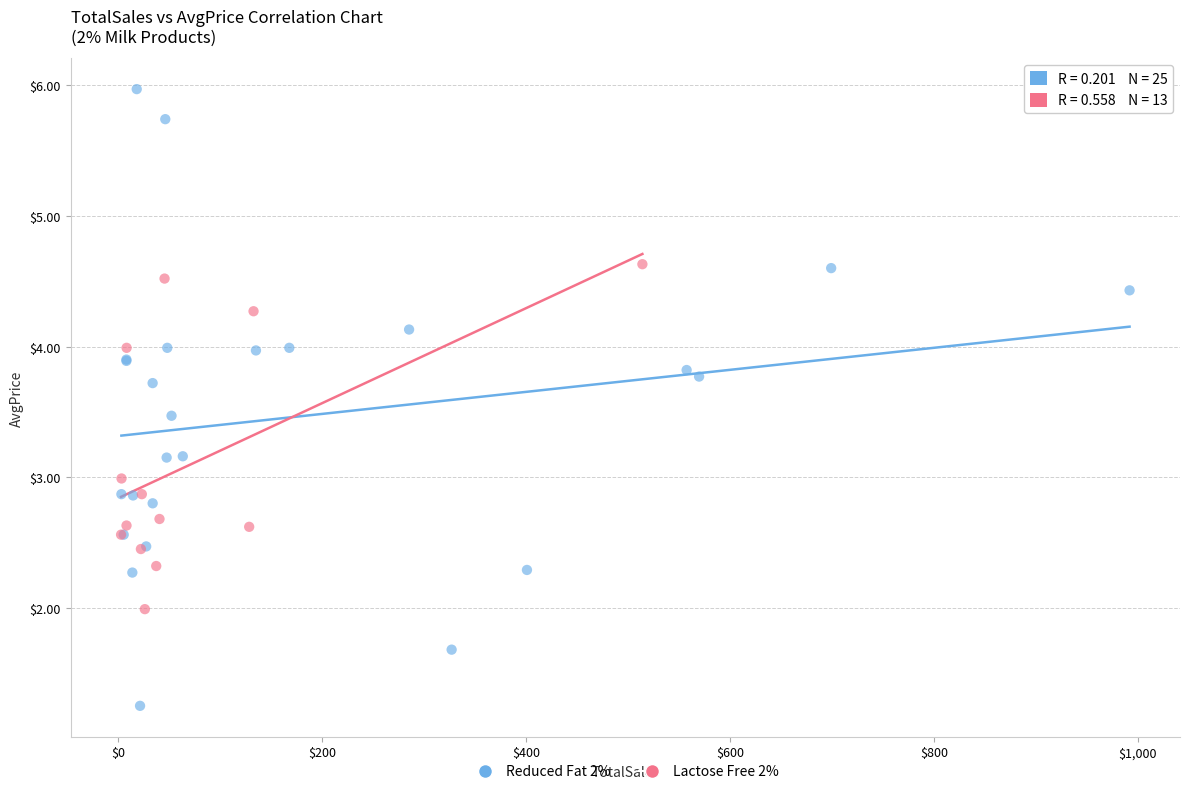

Which series reaches the minimum Y coordinate?

Reduced Fat 2%